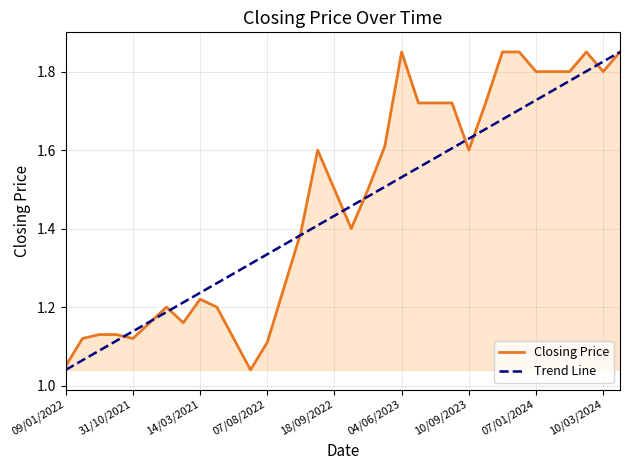

Reading left to right, what are all the values shown in this chart?

1.1	1.1	1.1	1.1	1.1	1.2	1.2	1.2	1.2	1.2	1.1	1.0	1.1	1.2	1.4	1.6	1.5	1.4	1.5	1.6	1.9	1.7	1.7	1.7	1.6	1.7	1.9	1.9	1.8	1.8	1.8	1.9	1.8	1.9